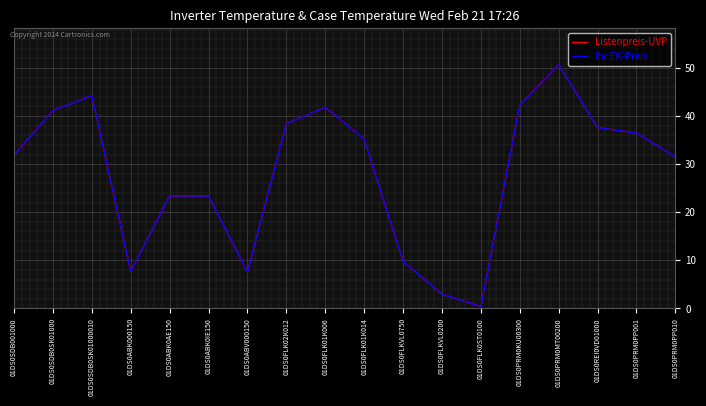

Is this an area chart (filled region under the line)?

No